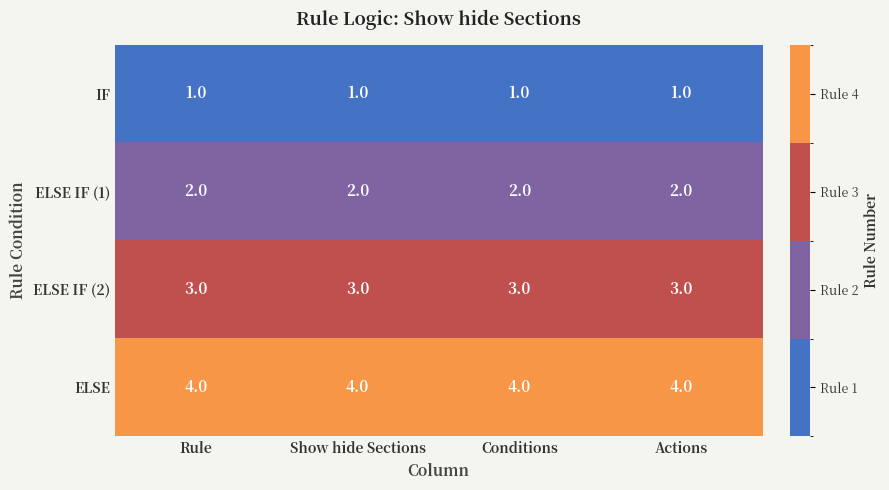

What is the average value of the ELSE series?

4